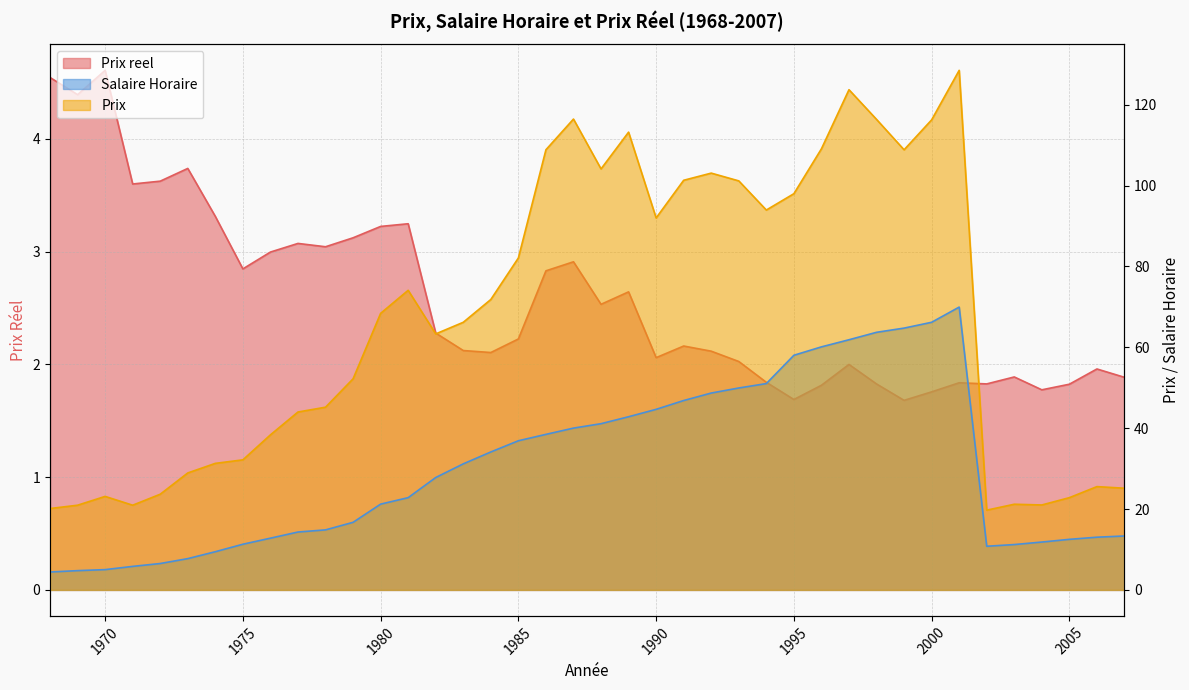

Is it true that Prix reel equals 2.8 at 1990?

False